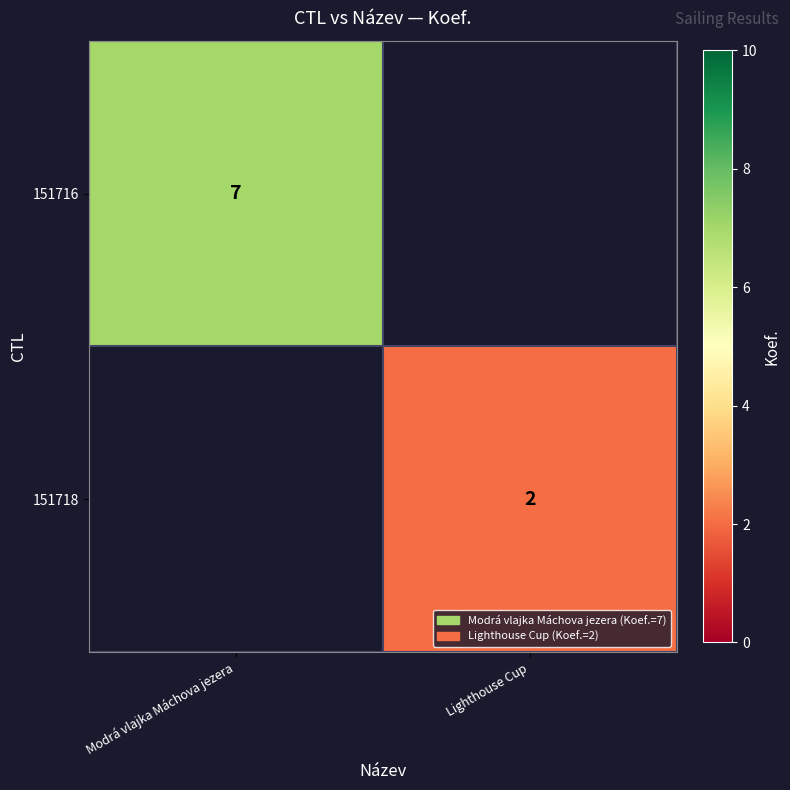

The 151716 series shows 4 at Modrá vlajka Máchova jezera. True or false?

False